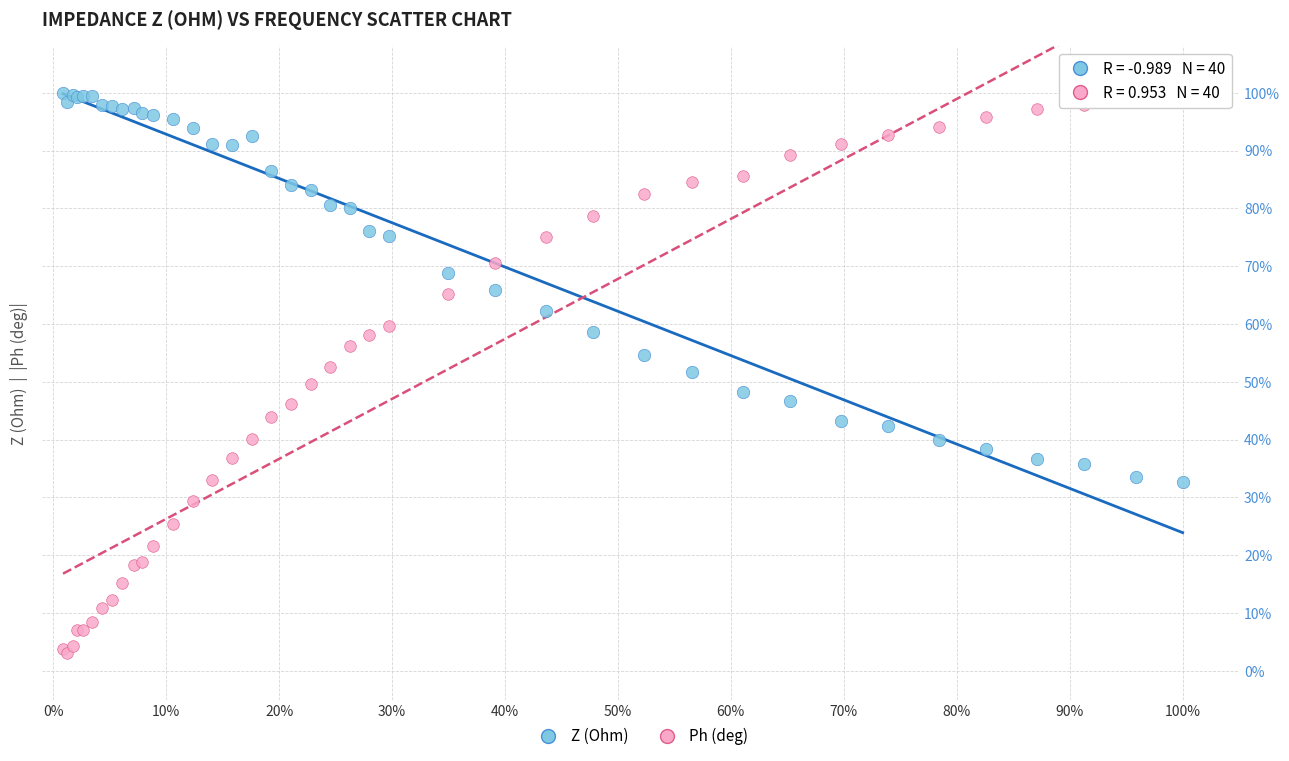

What are all the series names shown in the legend?

Z (Ohm), Ph (deg)